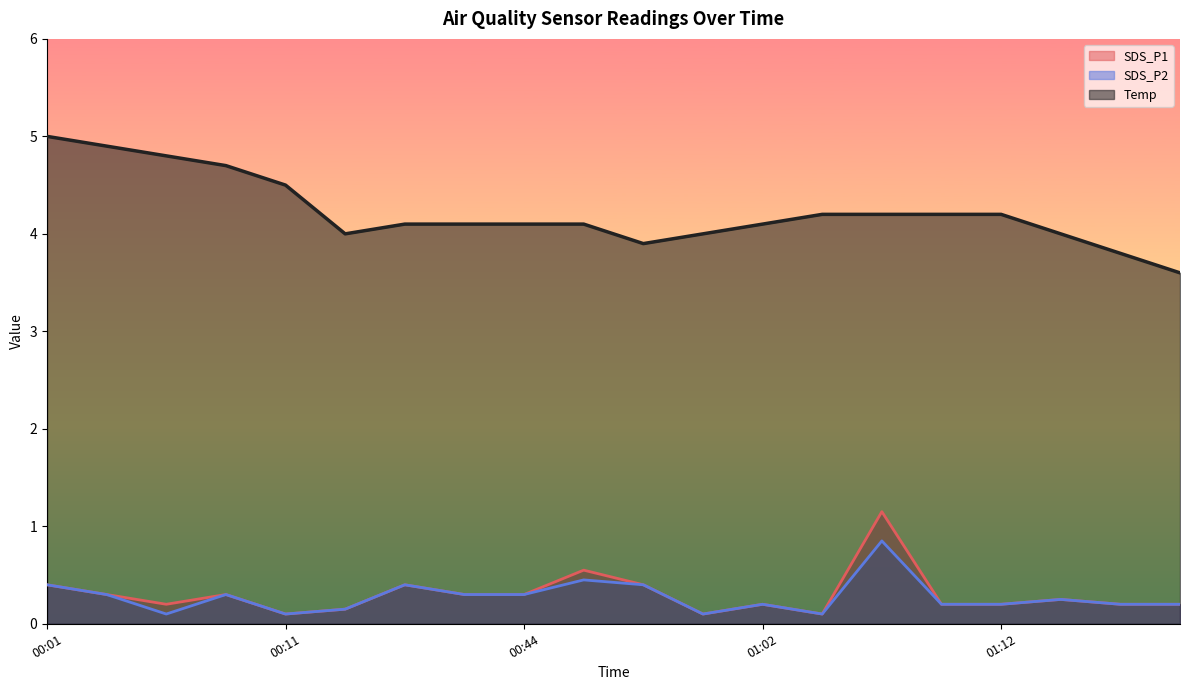

At which category does the chart reach its peak across all series?

00:01